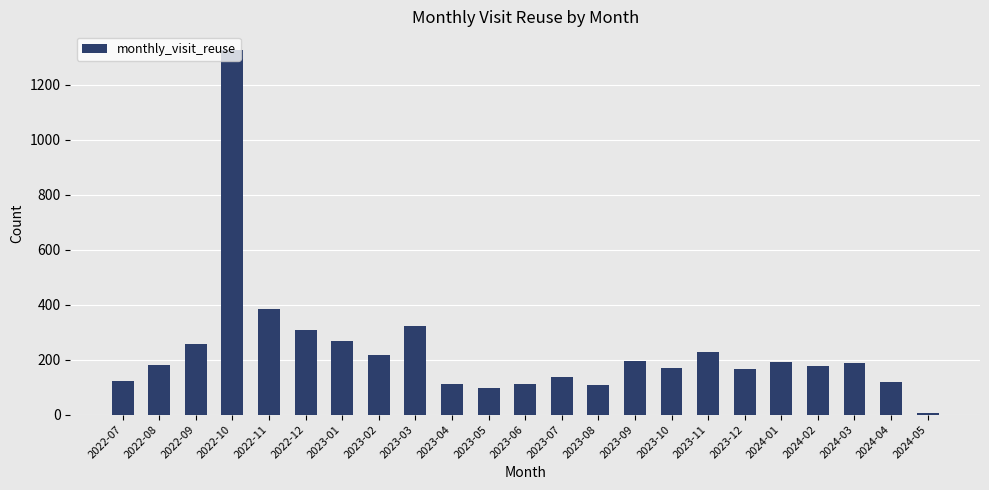

Count the number of data series in this chart.

1